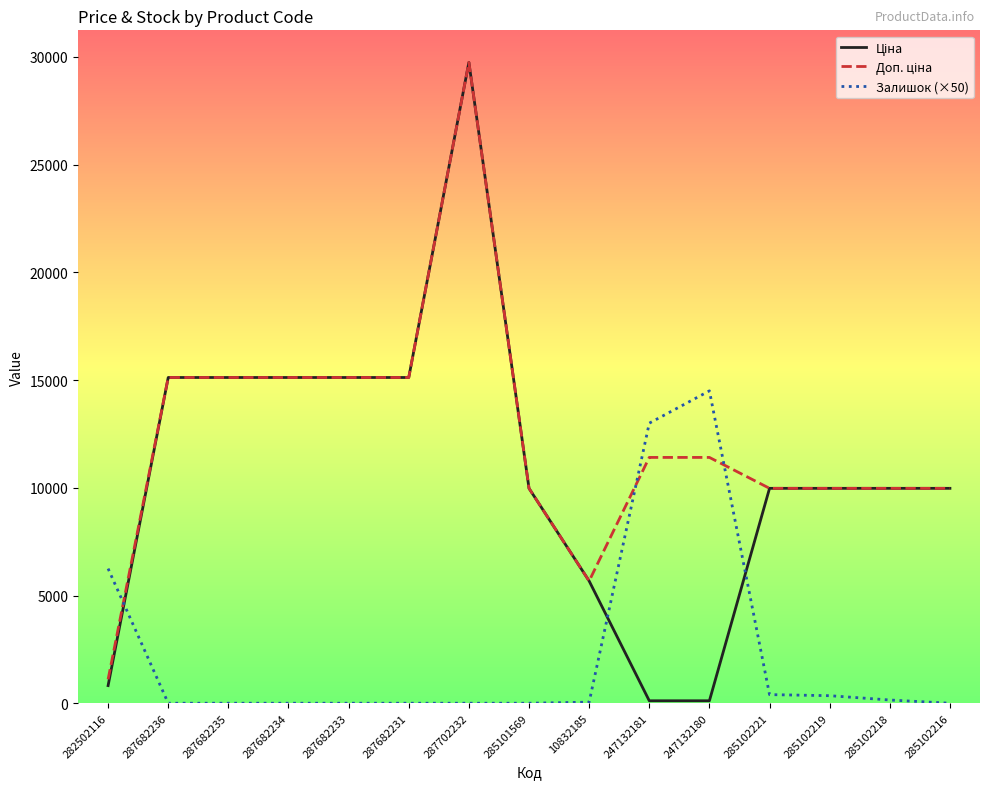

What is the total value across all series at 287682231?

30240.0